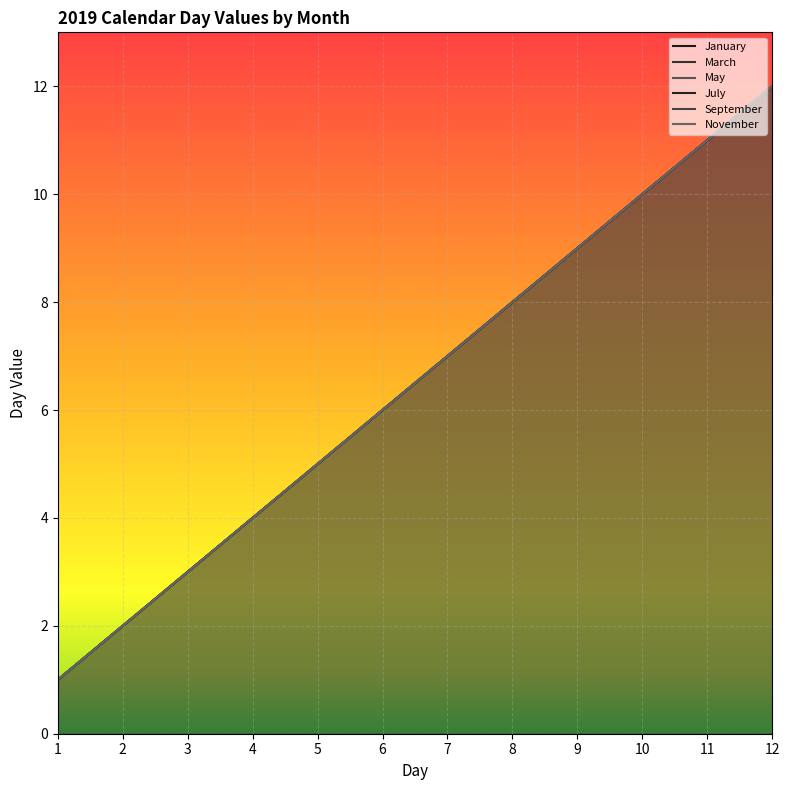

Read the September value at 11, to the nearest 10.

10